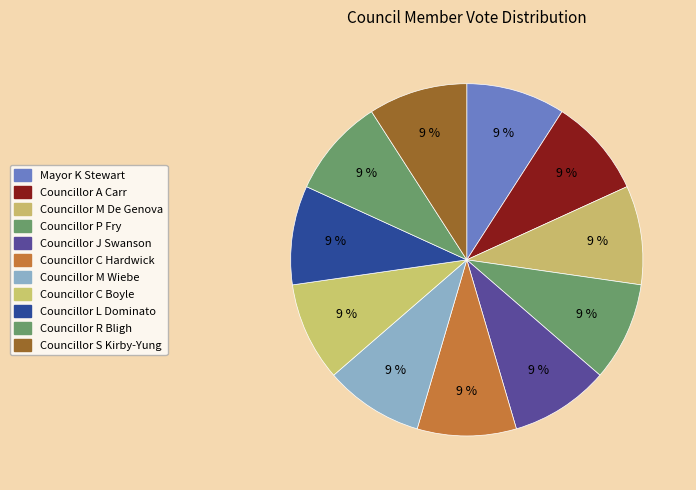

Does any single category account for the majority?

No